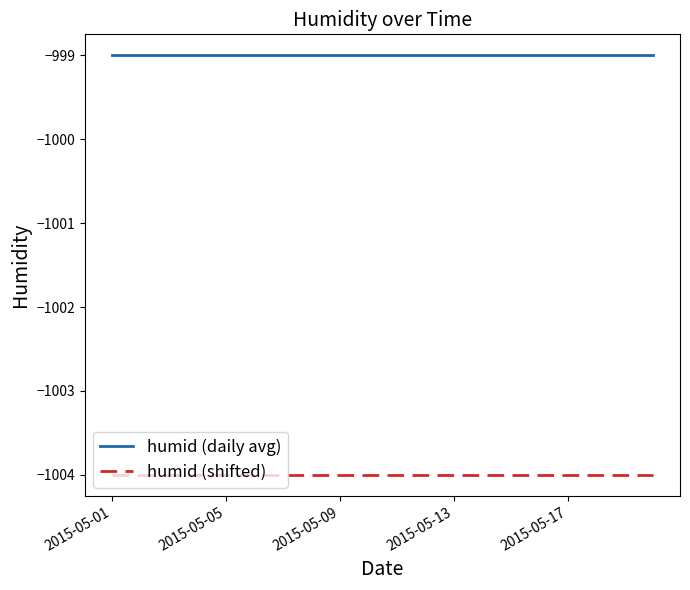

What is the minimum value shown in the chart?

-1004